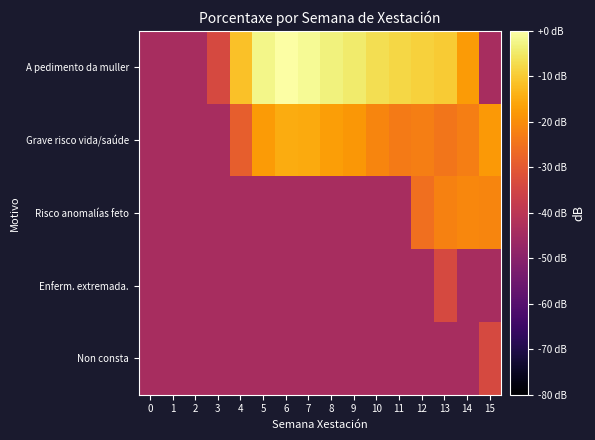

Reading left to right, list all the values displayed in this chart.

A pedimento da muller: 0=-43.8	1=-43.8	2=-43.8	3=-33.8	4=-11.5	5=-2.3	6=0.0	7=-1.4	8=-3.3	9=-4.7	10=-6.6	11=-7.9	12=-8.8	13=-9.8	14=-17.7	15=-43.8
Grave risco vida/saúde: 0=-43.8	1=-43.8	2=-43.8	3=-43.8	4=-29.0	5=-17.6	6=-14.9	7=-15.0	8=-17.0	9=-18.3	10=-21.5	11=-23.4	12=-22.6	13=-24.2	14=-22.6	15=-18.1
Risco anomalías feto: 0=-43.8	1=-43.8	2=-43.8	3=-43.8	4=-43.8	5=-43.8	6=-43.8	7=-43.8	8=-43.8	9=-43.8	10=-43.8	11=-43.8	12=-25.3	13=-22.0	14=-21.0	15=-21.5
Enferm. extremada.: 0=-43.8	1=-43.8	2=-43.8	3=-43.8	4=-43.8	5=-43.8	6=-43.8	7=-43.8	8=-43.8	9=-43.8	10=-43.8	11=-43.8	12=-43.8	13=-33.8	14=-43.8	15=-43.8
Non consta: 0=-43.8	1=-43.8	2=-43.8	3=-43.8	4=-43.8	5=-43.8	6=-43.8	7=-43.8	8=-43.8	9=-43.8	10=-43.8	11=-43.8	12=-43.8	13=-43.8	14=-43.8	15=-33.8